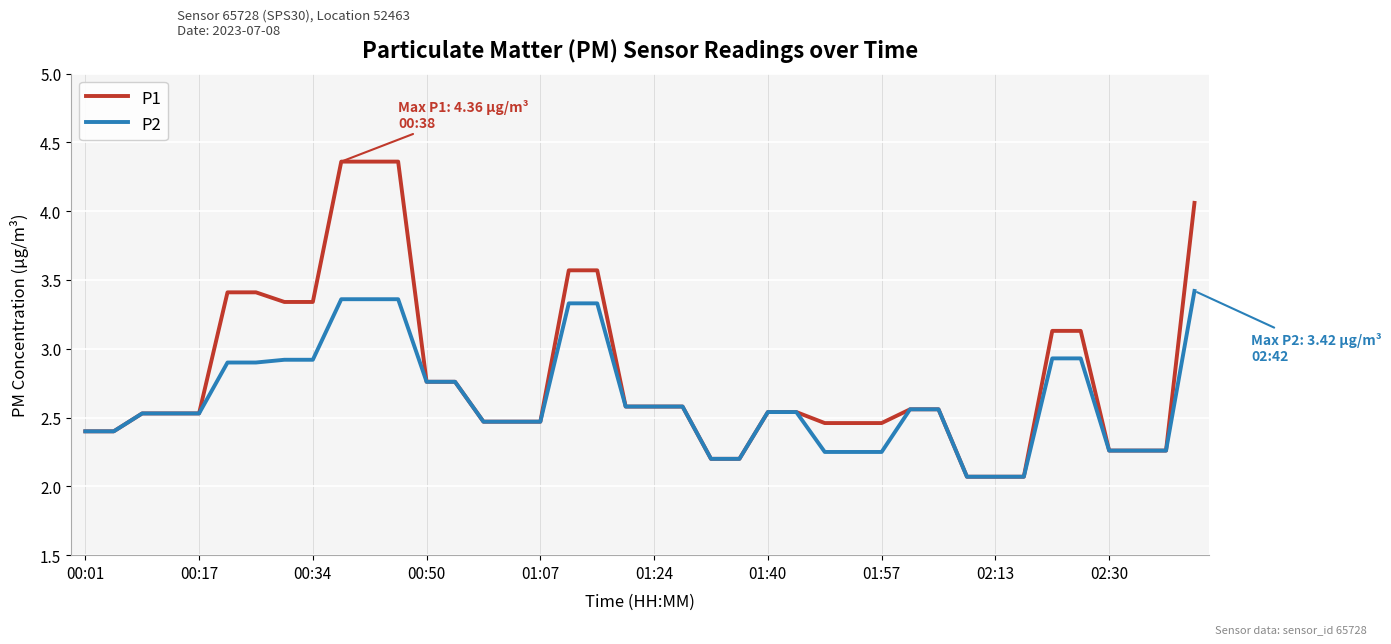

Which series has the largest range (max minus min)?

P1